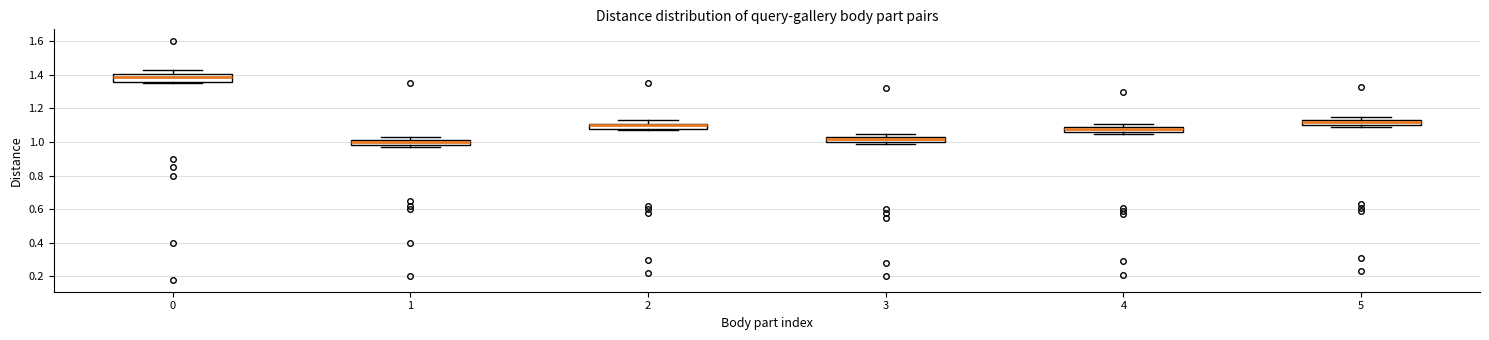

Which box has the highest median line?

0